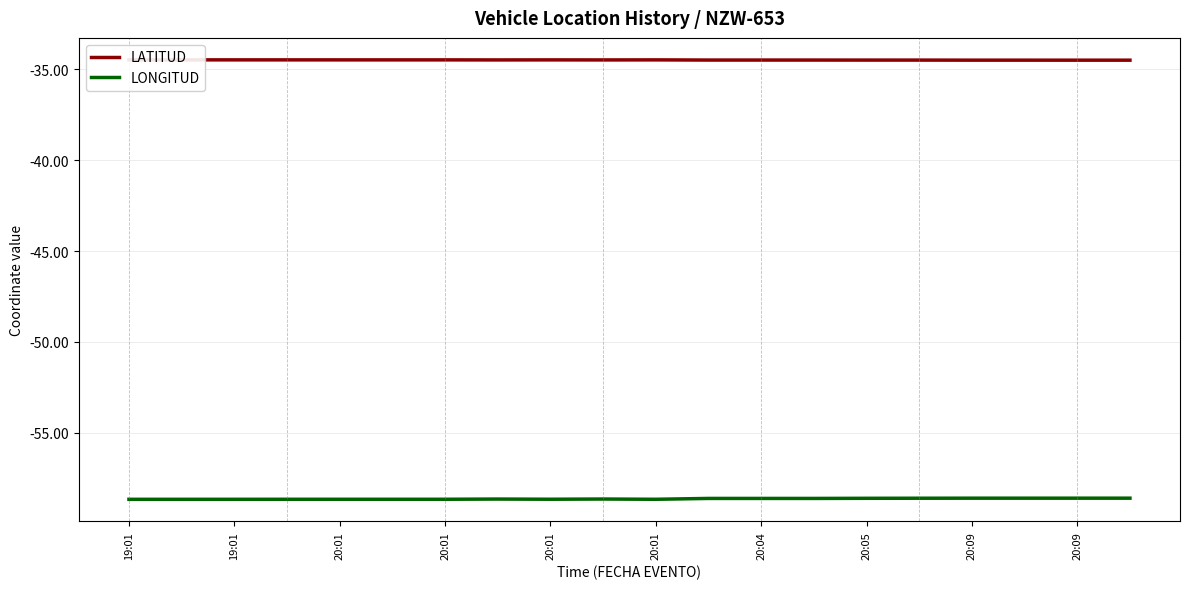

True or false: LATITUD has more than 0 points higher than both neighbors.

True